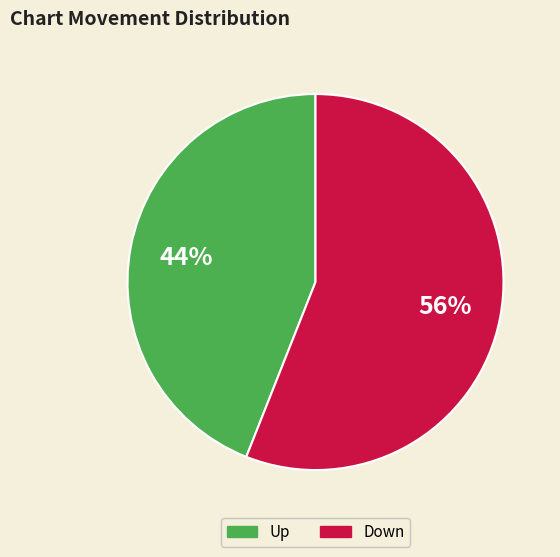

To the nearest percent, what is the difference between the largest and smallest slice percentages?

12%